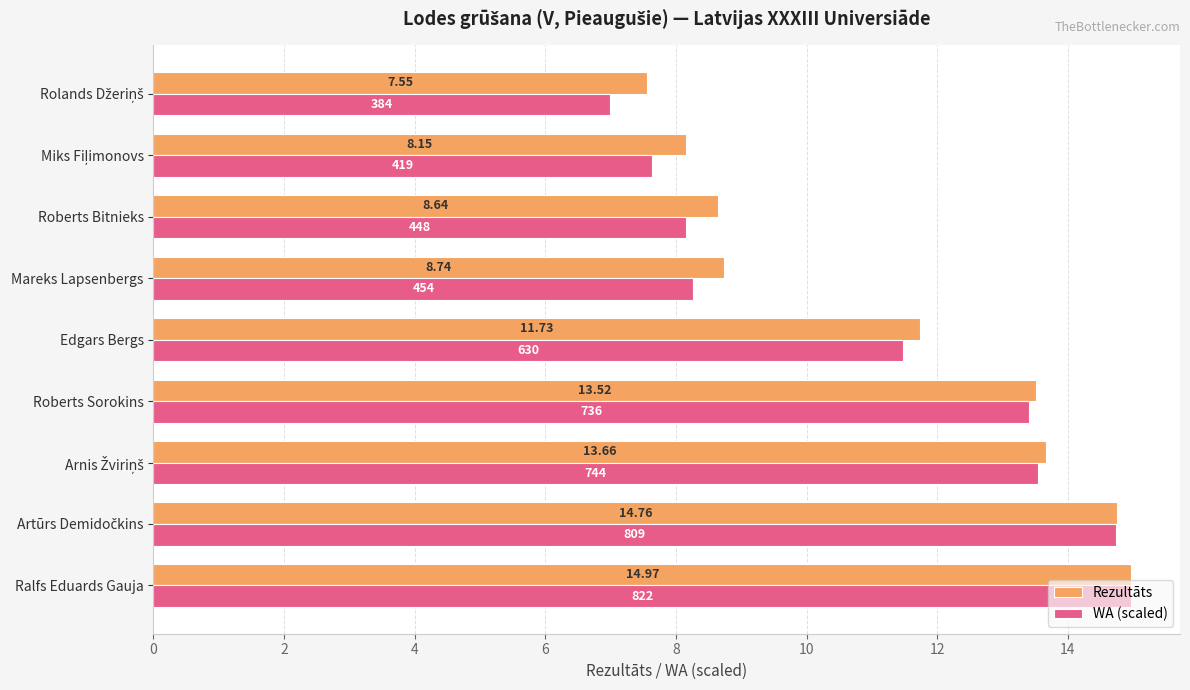

At which category does the chart reach its peak across all series?

Ralfs Eduards Gauja